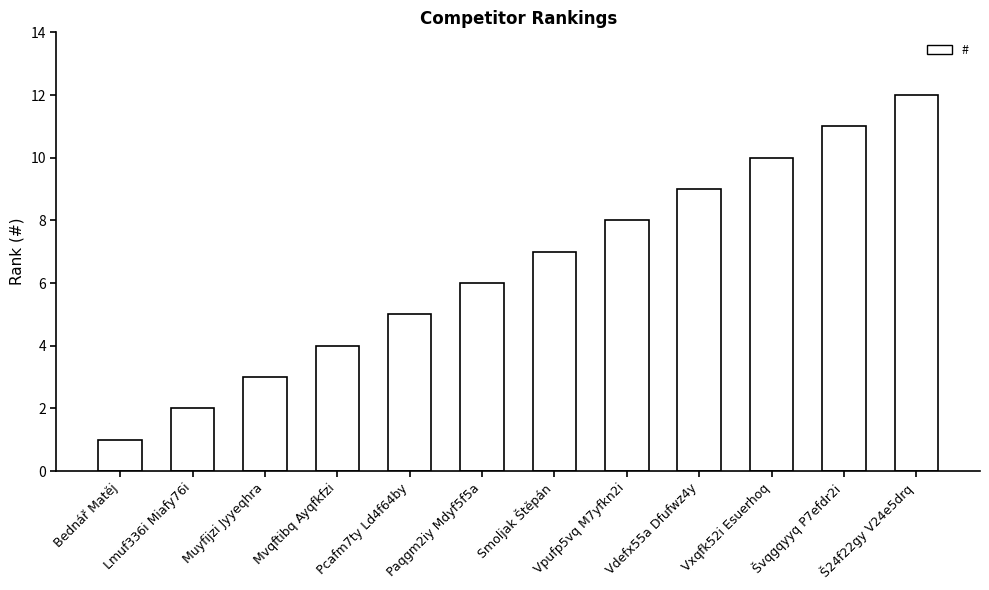

Approximately how many times larger is the value at Smoljak Štěpán compared to Muyfijzi Jyyeqhra?

2.3